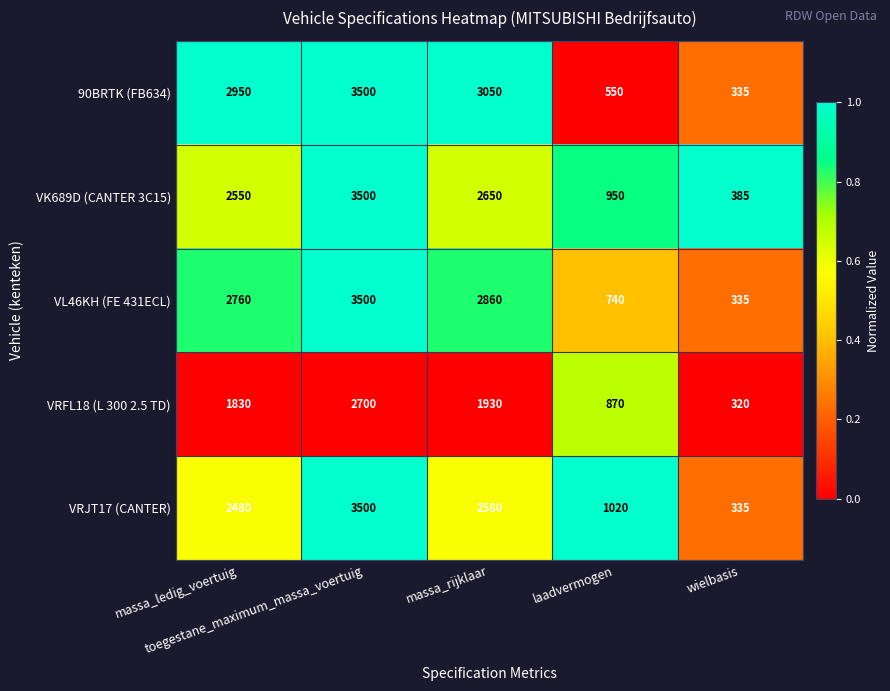

What is the greatest value displayed?

3500